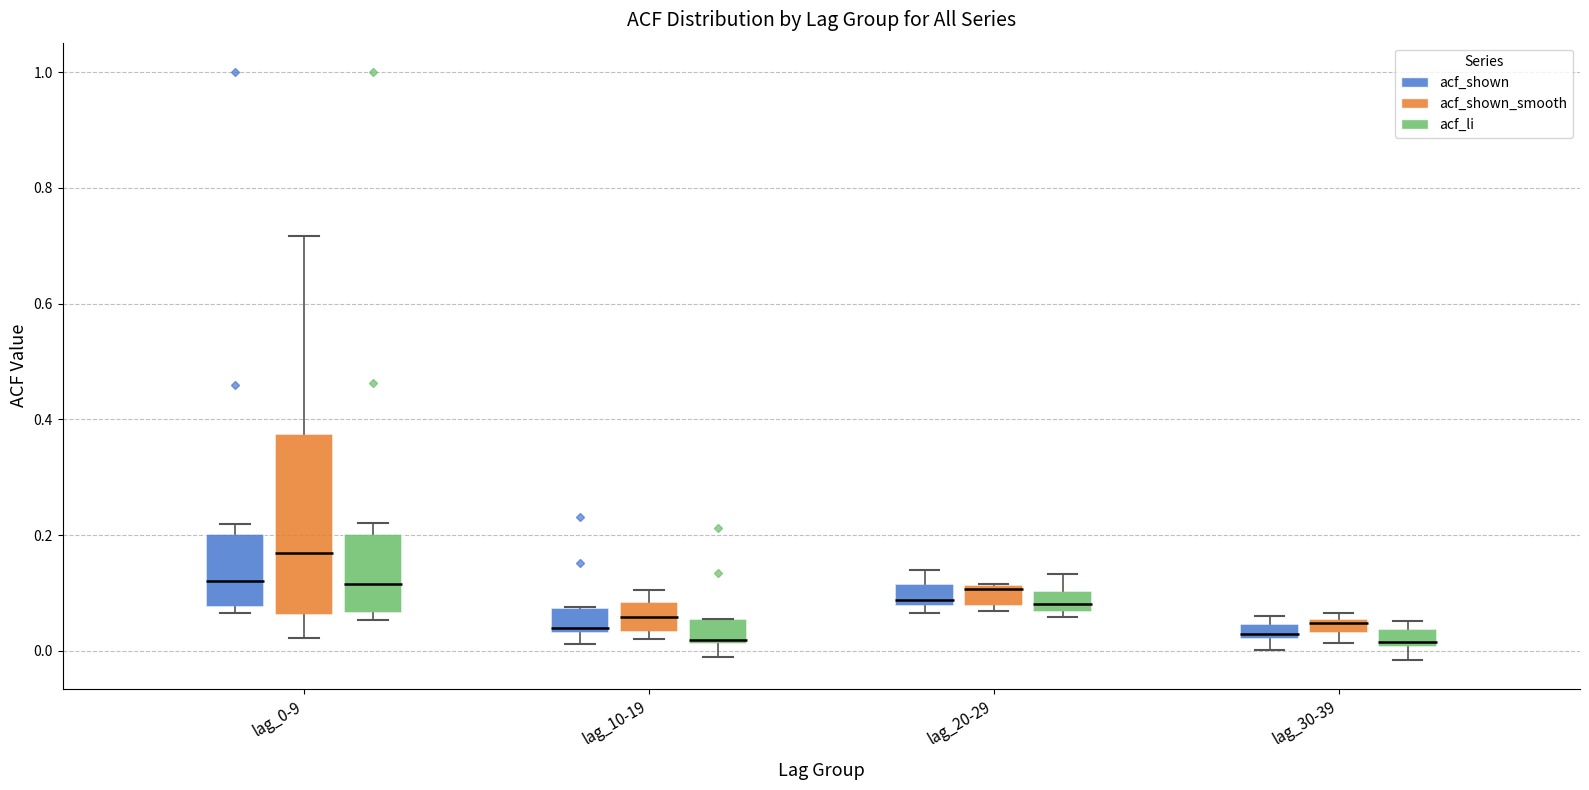

Which box's median line is the highest?

lag_0-9 (acf_shown_smooth)